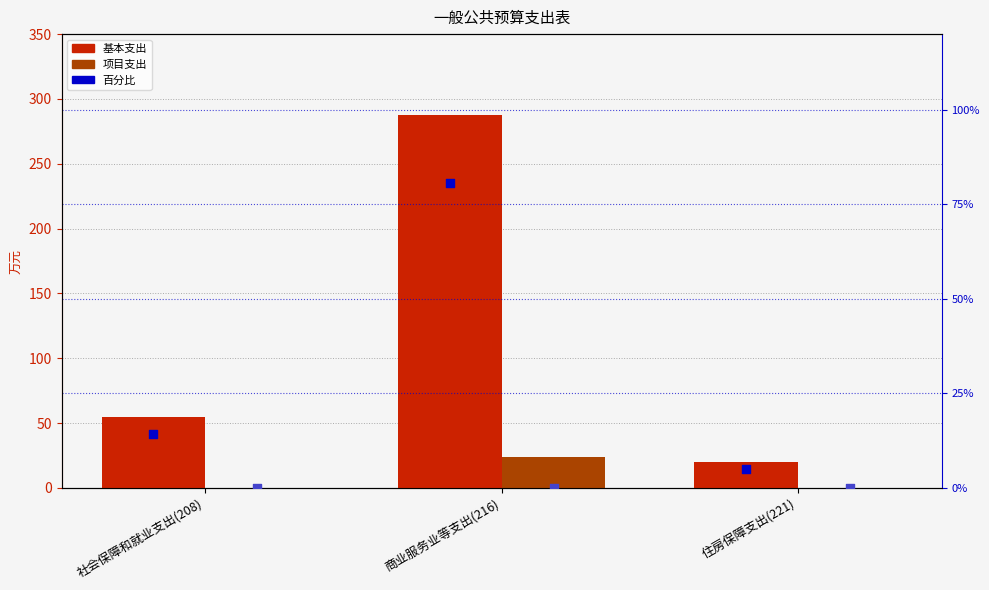

What is the total value across all series at 社会保障和就业支出(208)?

68.8